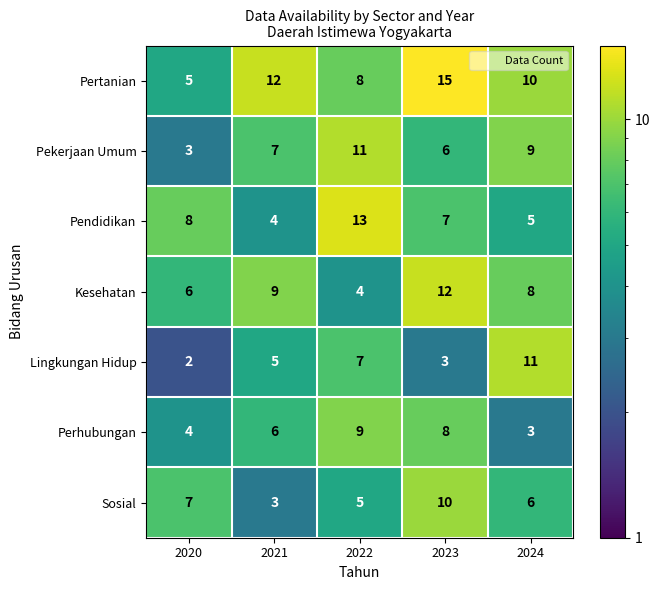

Which category has the highest value across all series?

2023